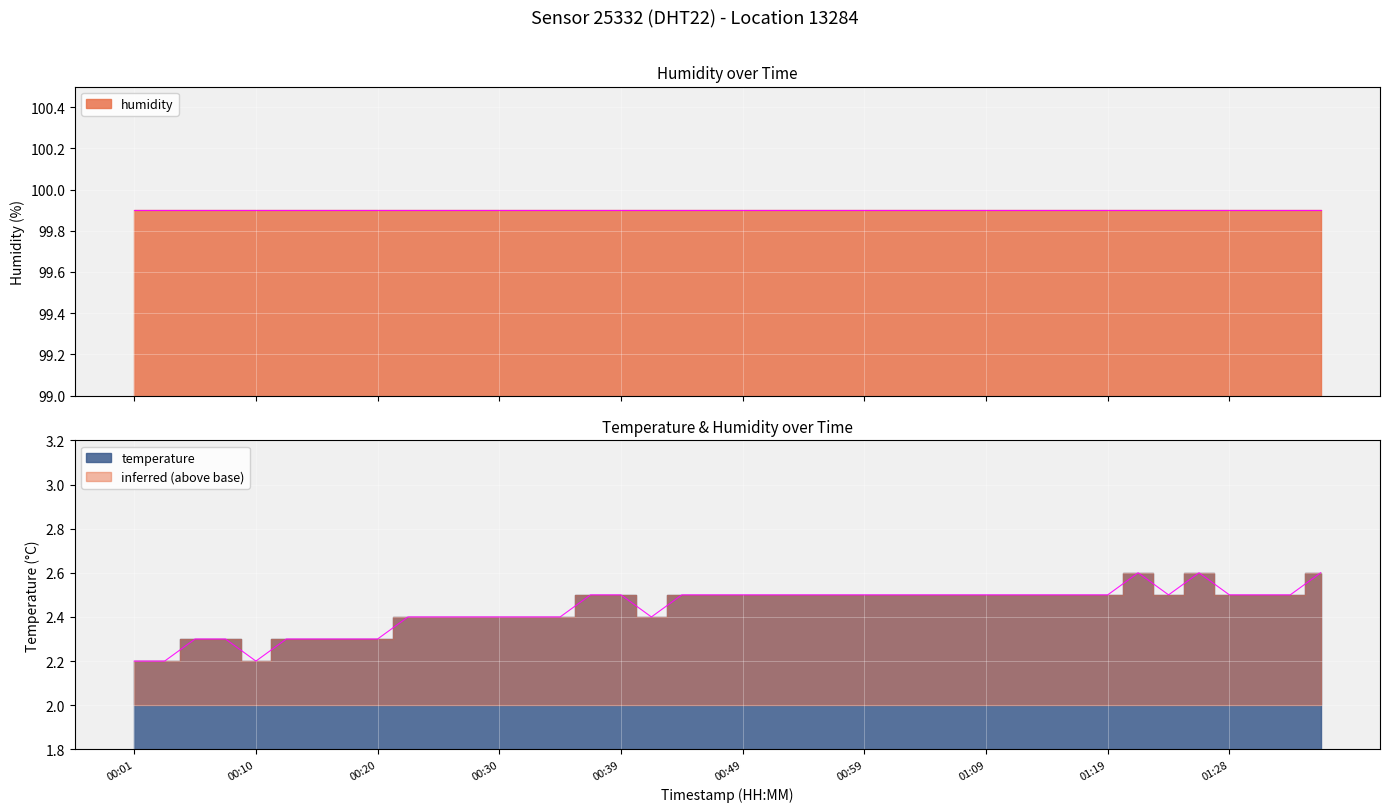

Which has a higher value, 01:09 or 00:20?

01:09